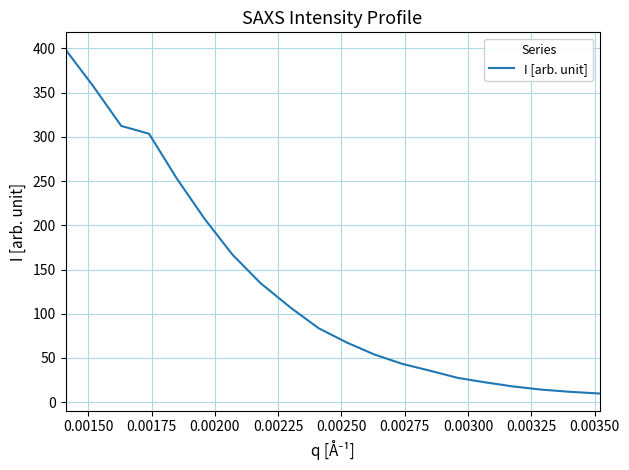

What is the greatest value displayed?

398.6